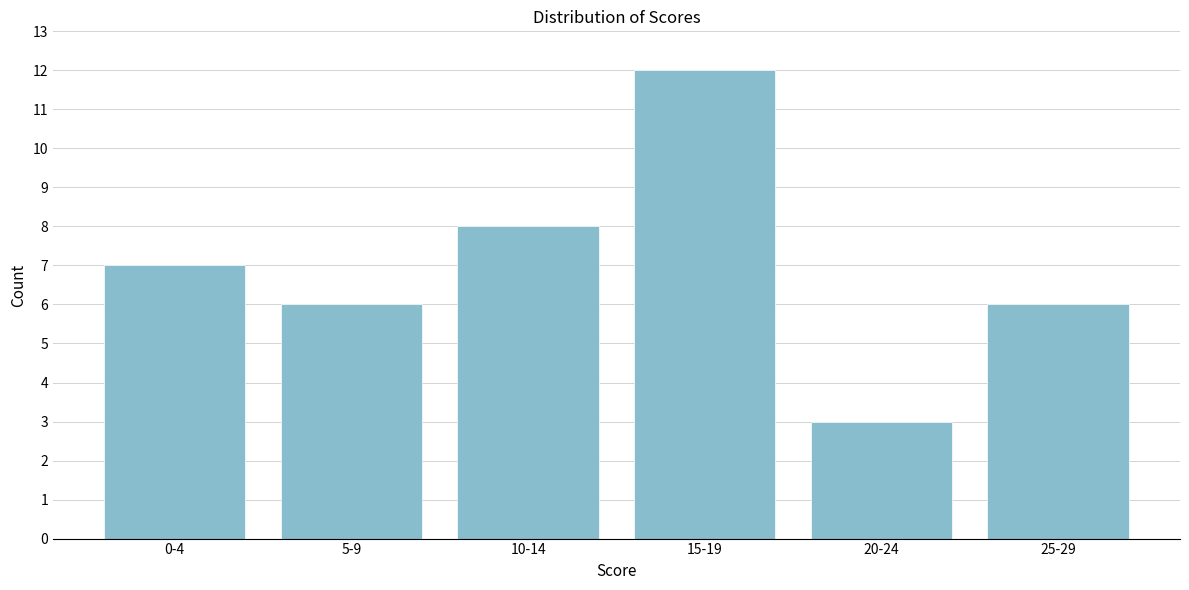

Reading right to left, transcribe all the data shown in this chart.

25-29=6	20-24=3	15-19=12	10-14=8	5-9=6	0-4=7